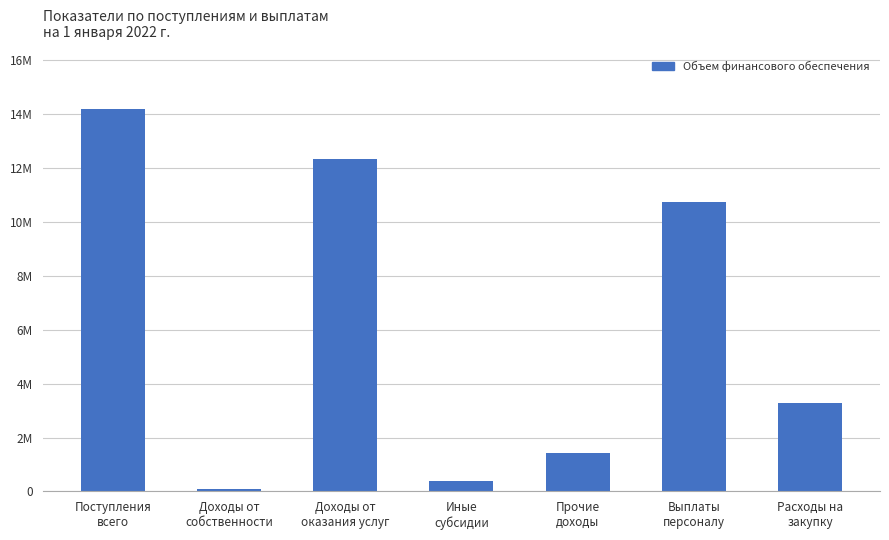

Are the bars horizontal?

No